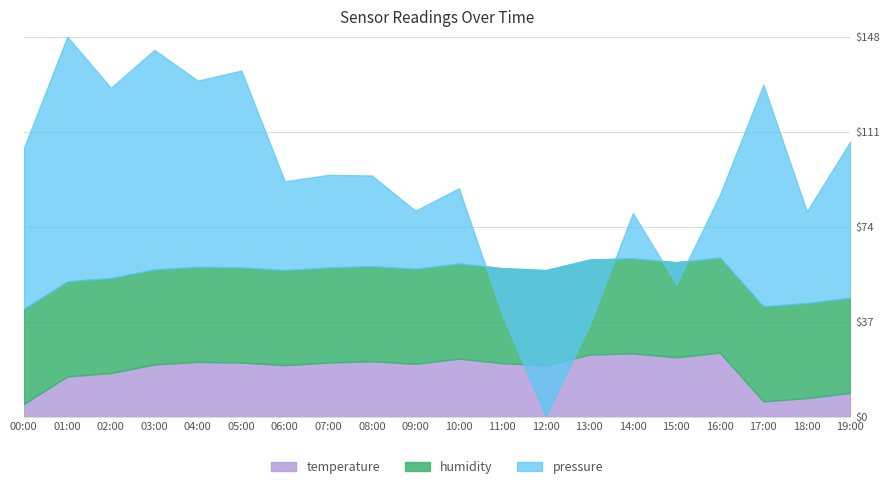

What is the minimum value for temperature?

5.0